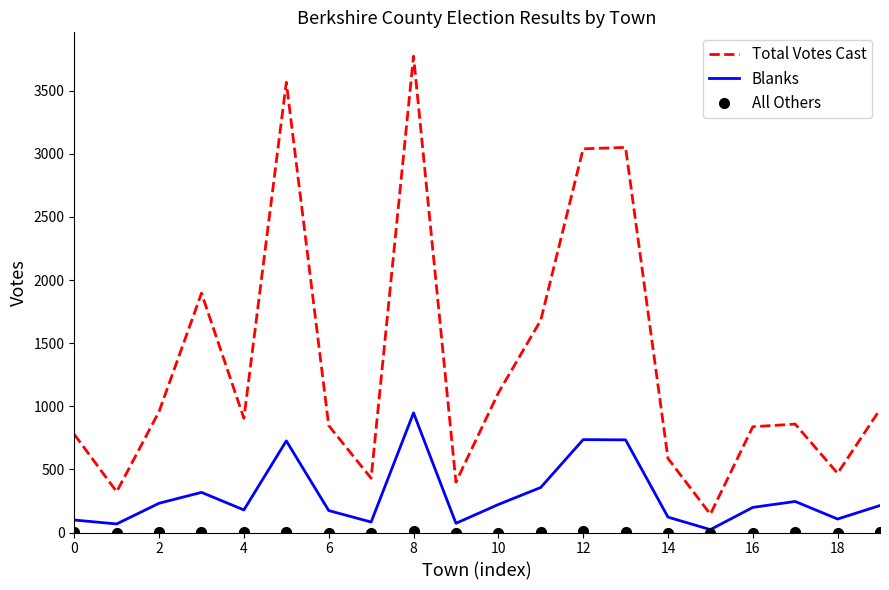

Which series has the largest total across all categories?

Total Votes Cast